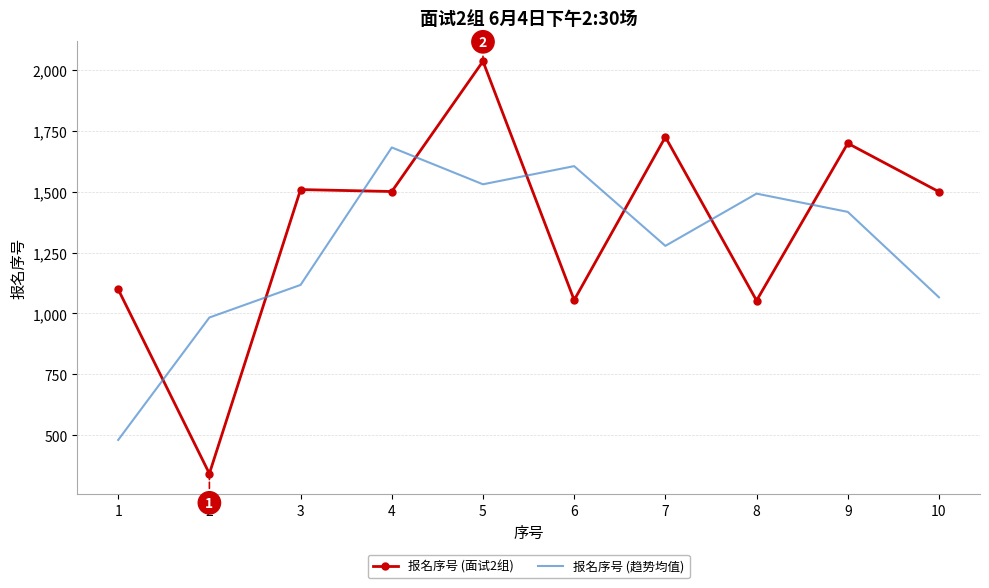

What are all the series names shown in the legend?

报名序号 (面试2组), 报名序号 (趋势均值)